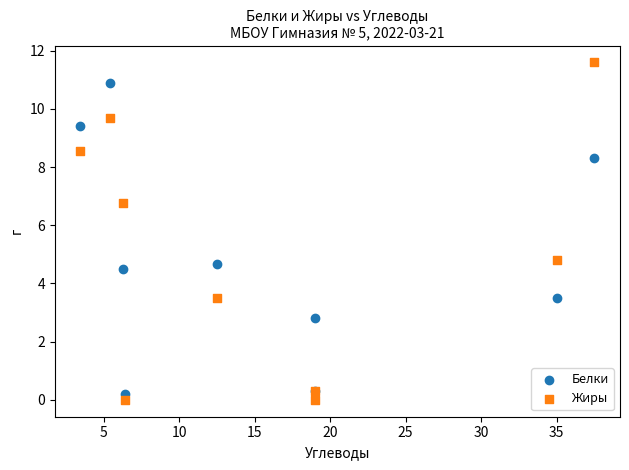

Which series has the widest spread of Y values?

Жиры